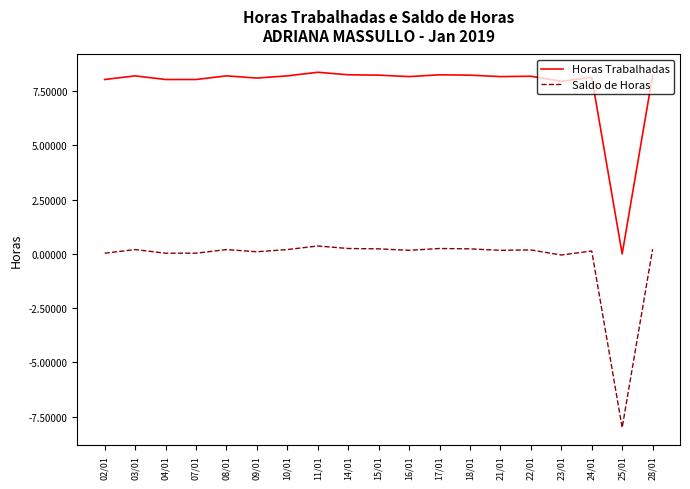

What is the difference between the maximum and minimum values in the Horas Trabalhadas series?

8.4